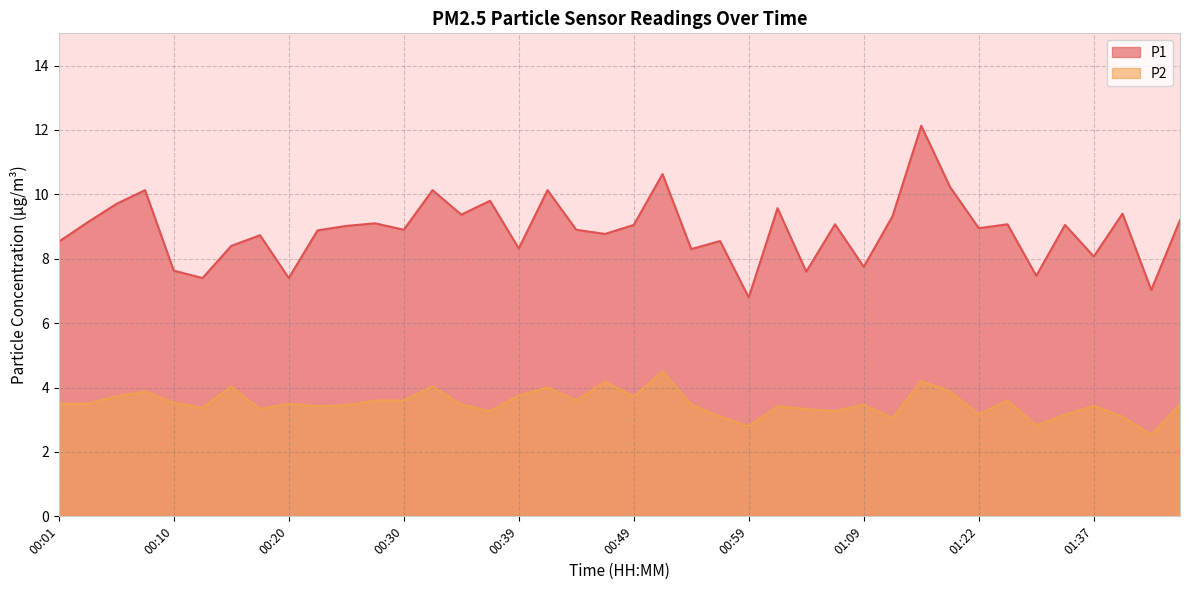

What is the sum of all P2 values?

140.2